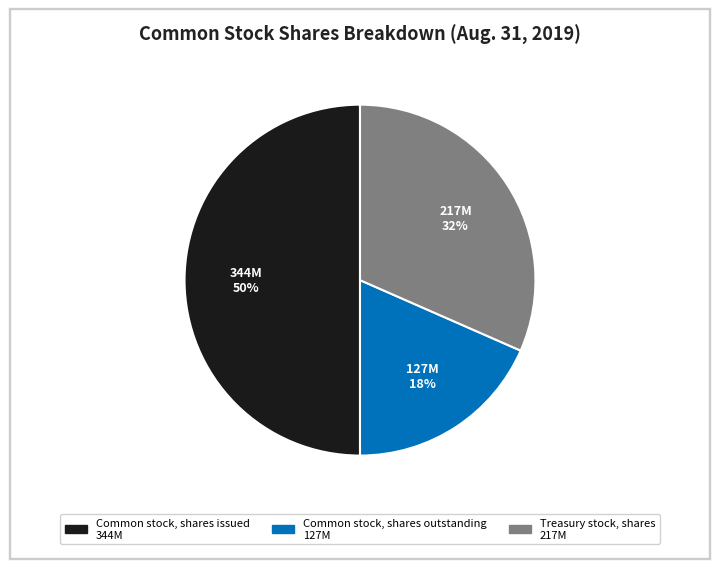

Which slice is the largest?

Common stock, shares issued